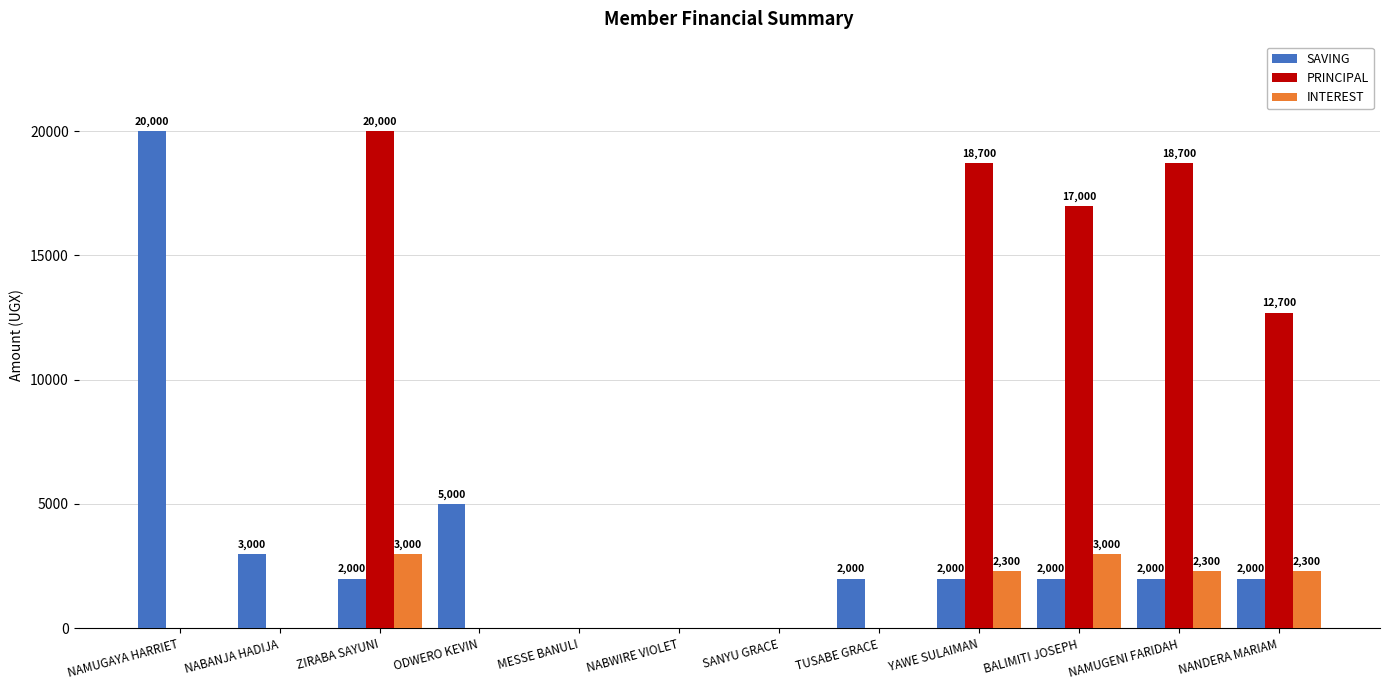

How many positive values does the INTEREST series have?

5